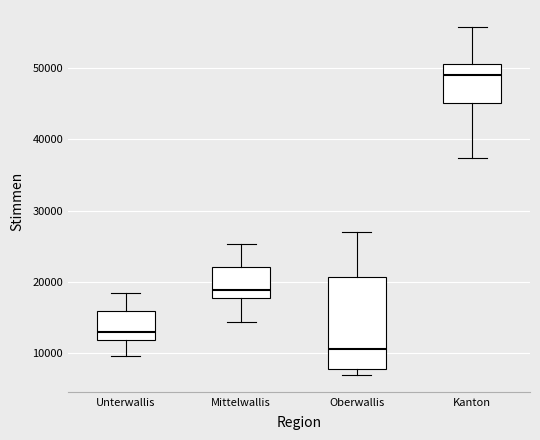

Reading left to right, read every box against the y-axis: the position of its median line, the range the box covers, and the ends of its whiskers. The values are not printed on the chart, so give them approximately, as read against the axis.

Unterwallis: median 13000, box 12000 to 16000, whiskers 10000 to 18000
Mittelwallis: median 19000, box 18000 to 22000, whiskers 14000 to 25000
Oberwallis: median 11000, box 8000 to 21000, whiskers 7000 to 27000
Kanton: median 49000, box 45000 to 51000, whiskers 37000 to 56000